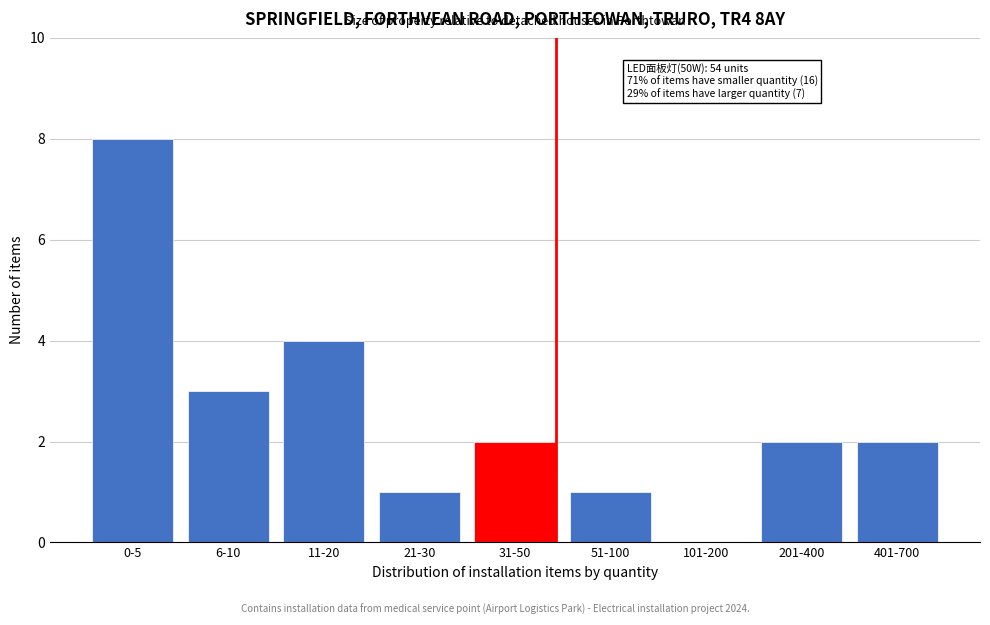

Reading left to right, extract all data points from this chart.

0-5=8	6-10=3	11-20=4	21-30=1	31-50=2	51-100=1	101-200=0	201-400=2	401-700=2